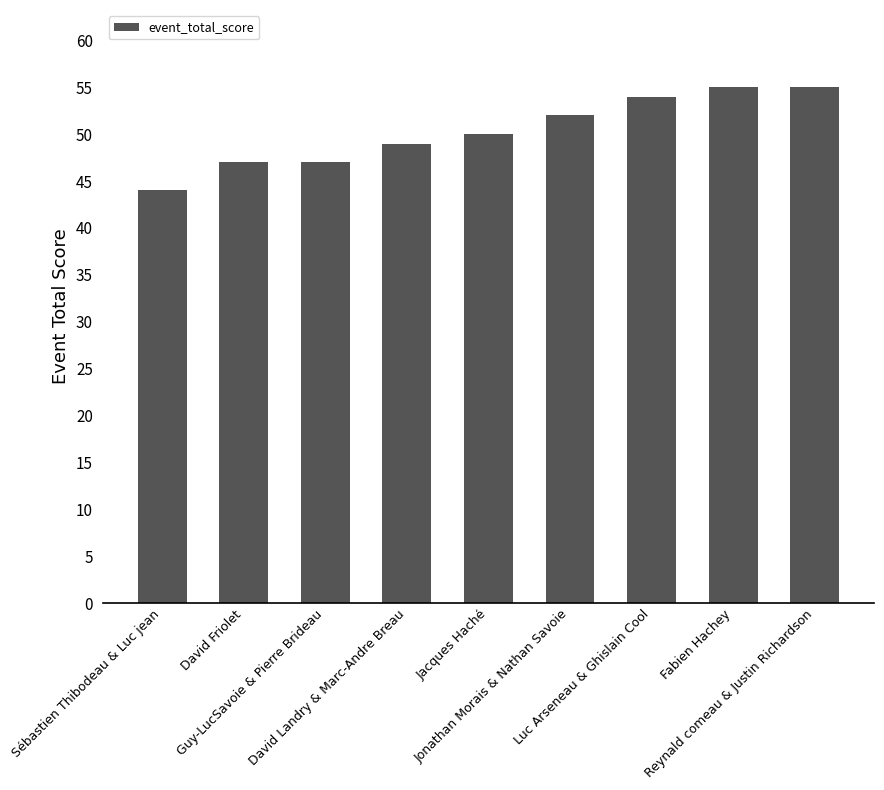

What is the difference between the maximum and minimum values?

11